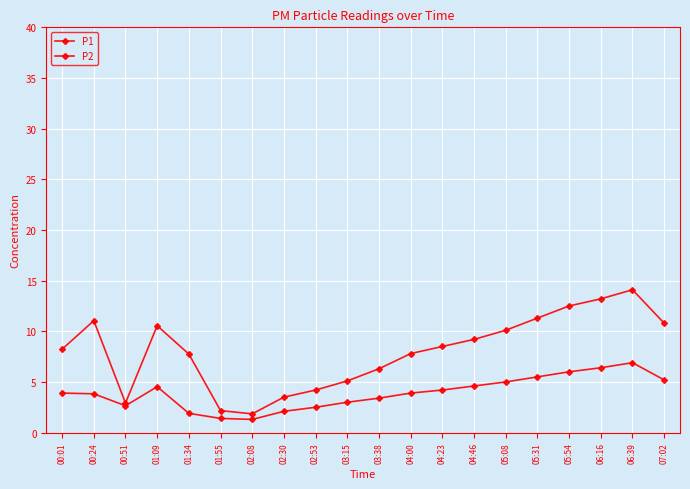

Which series has the largest total across all categories?

P1